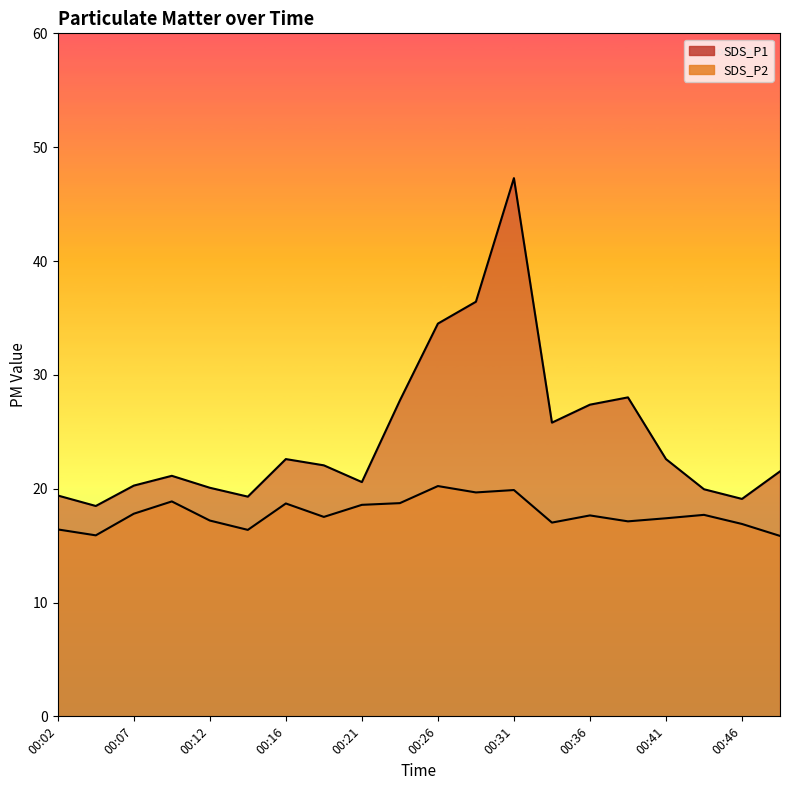

At how many categories does at least one series exceed 28?

4